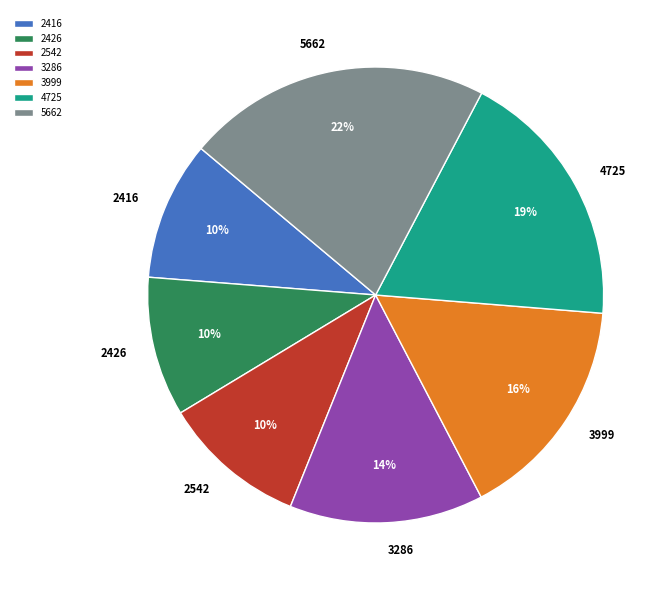

What is the largest slice in the pie chart?

5662